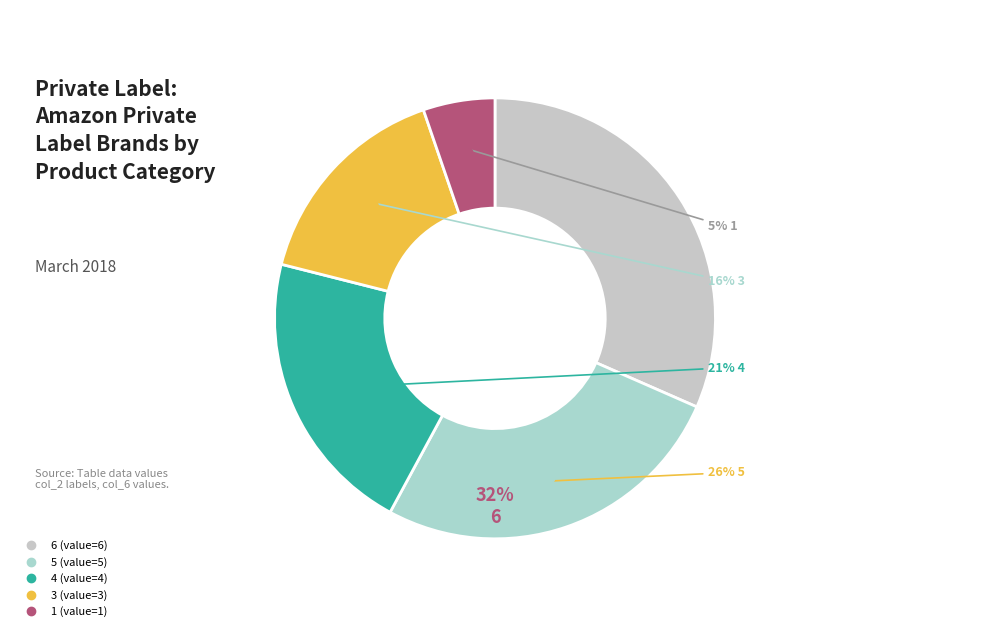

True or false: 1 accounts for 1% of the total.

False